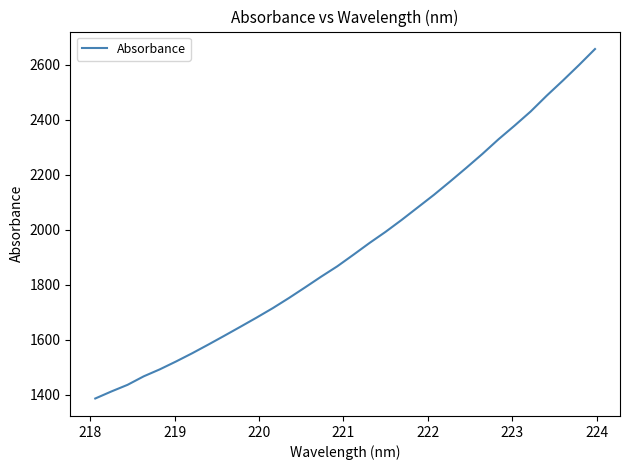

How many lines are shown in the chart?

1